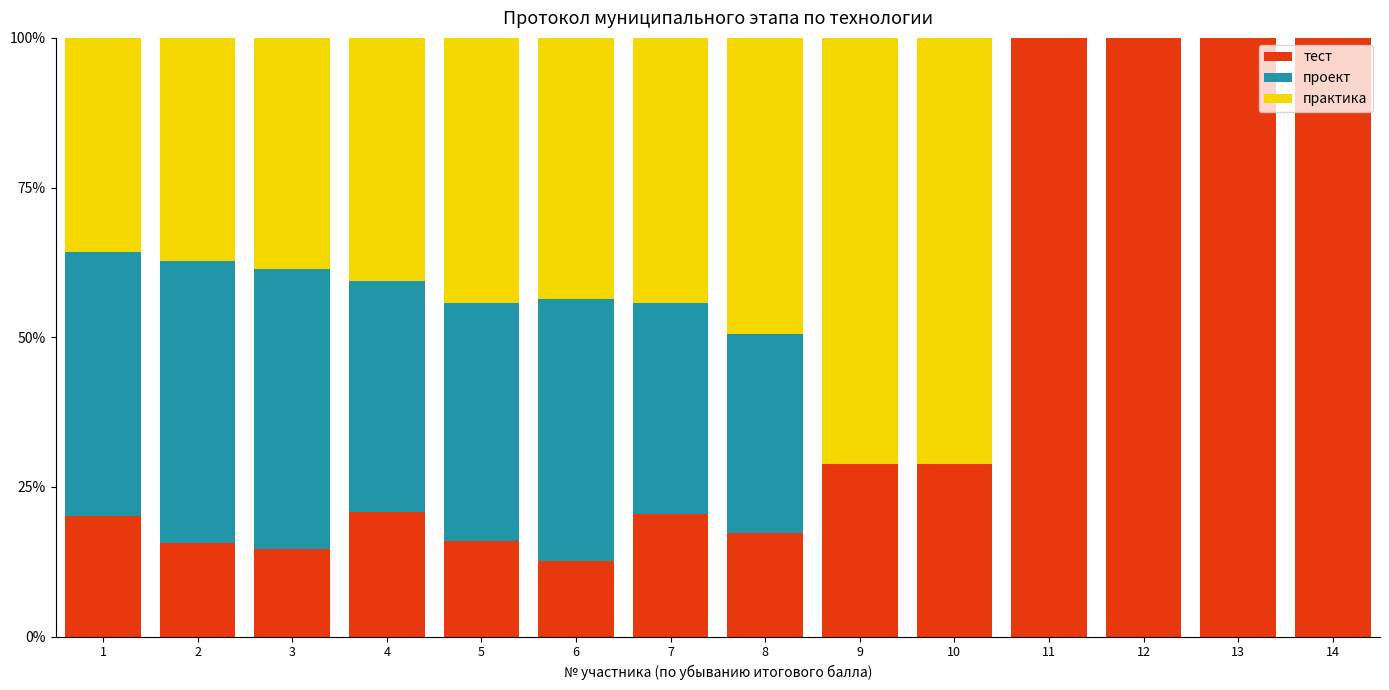

What is the sum of the тест values at 7 and 9?

49.3